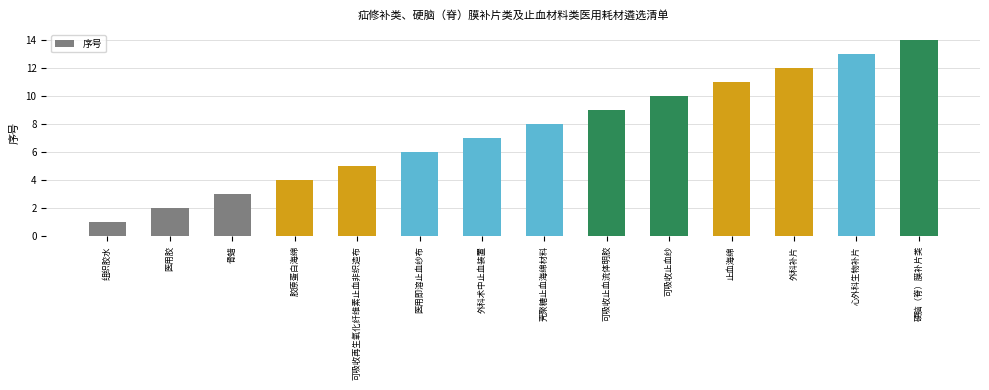

Reading right to left, list all the values displayed in this chart.

硬脑（脊）膜补片类=14	心外科生物补片=13	外科补片=12	止血海绵=11	可吸收止血纱=10	可吸收止血流体明胶=9	壳聚糖止血海绵材料=8	外科术中止血装置=7	医用即溶止血纱布=6	可吸收再生氧化纤维素止血非织造布=5	胶原蛋白海绵=4	骨蜡=3	医用胶=2	组织胶水=1